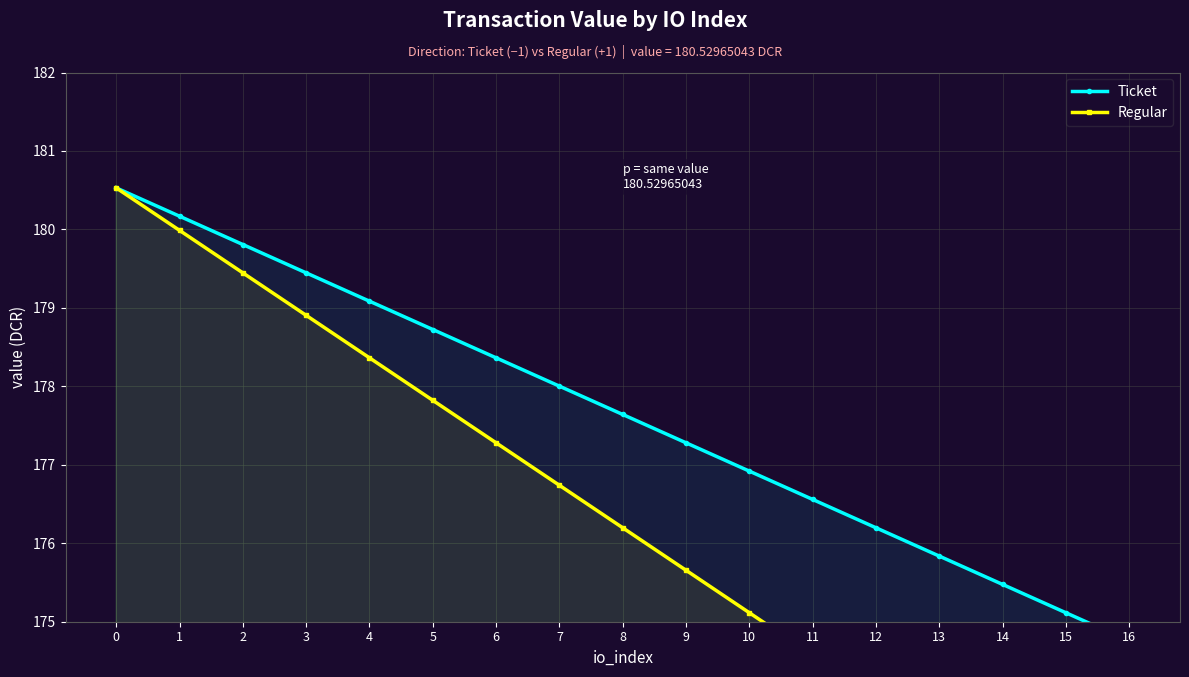

What are all the series names shown in the legend?

Ticket, Regular